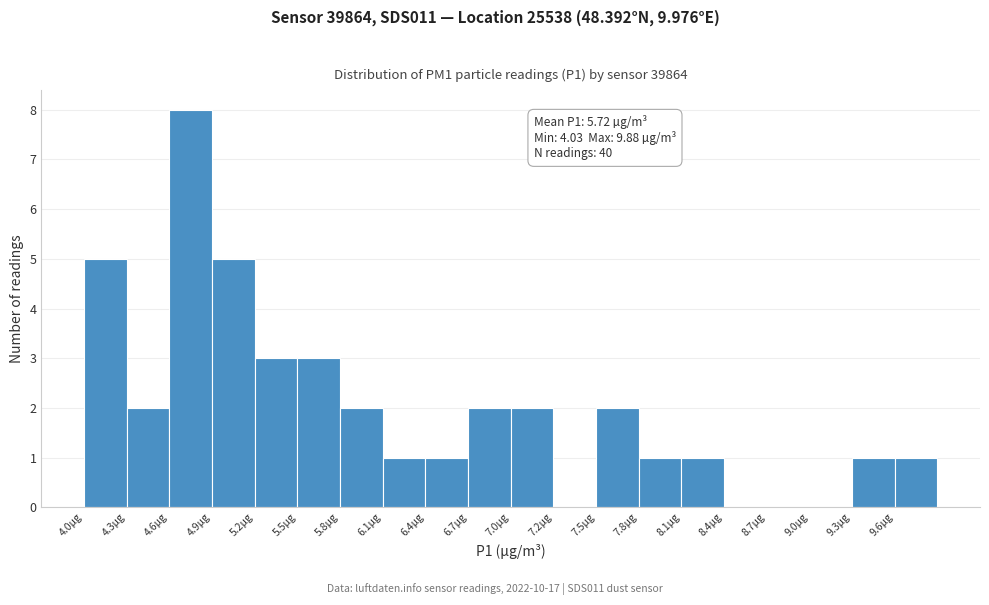

Over which range of the x-axis is the bar tallest?

4.60 to 4.90